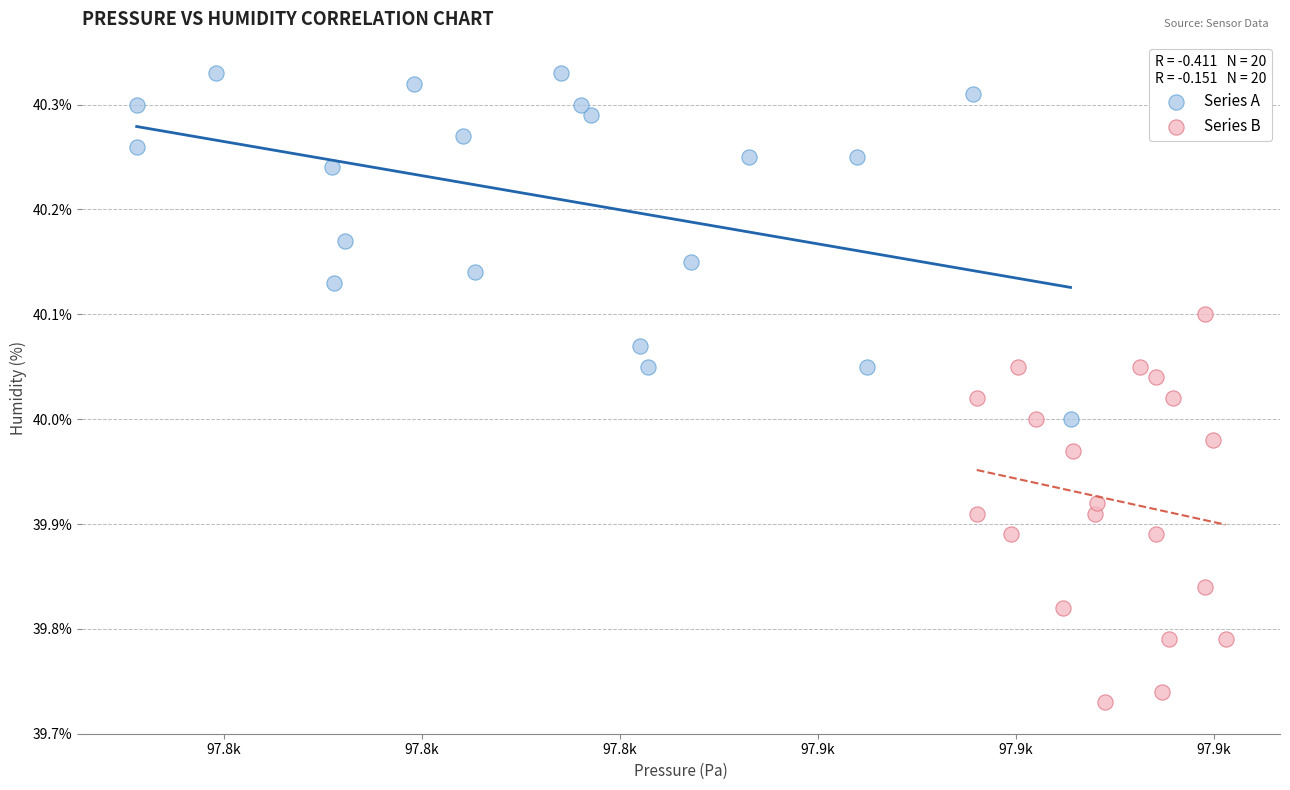

Which series reaches the minimum Y coordinate?

Series B